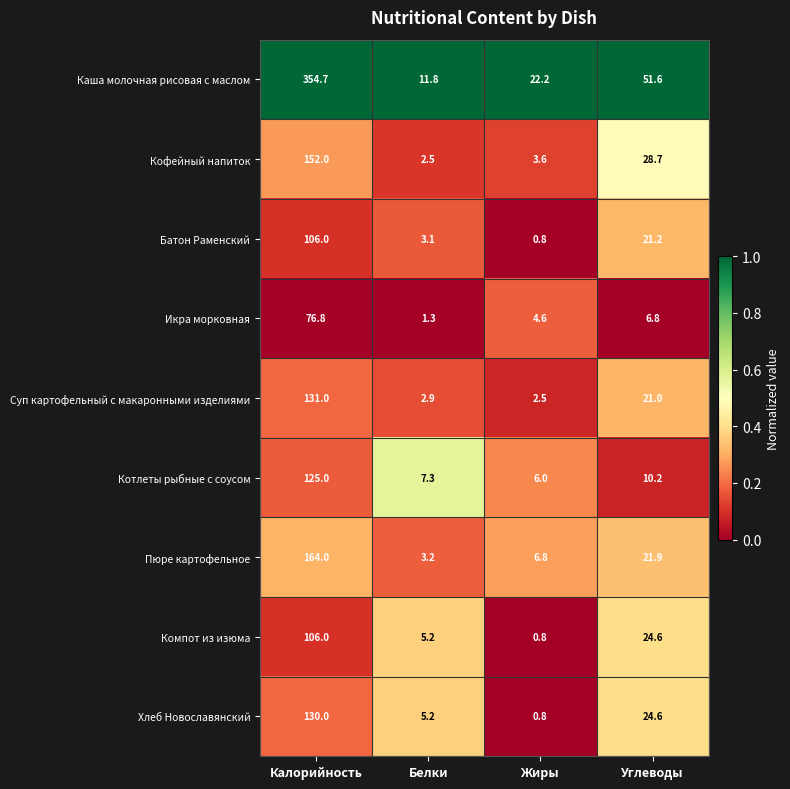

List the labels in order of Каша молочная рисовая с маслом value, smallest first.

Белки, Жиры, Углеводы, Калорийность